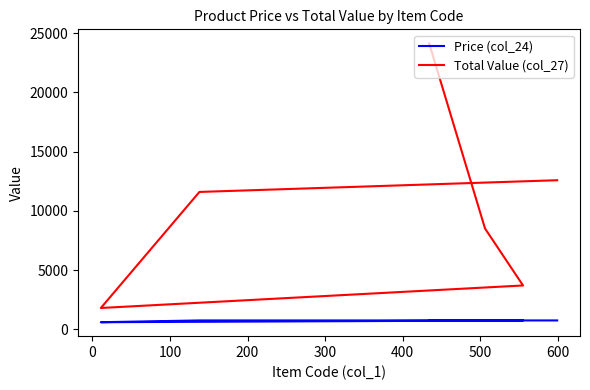

How many values in the Price (col_24) series are below 750?

1